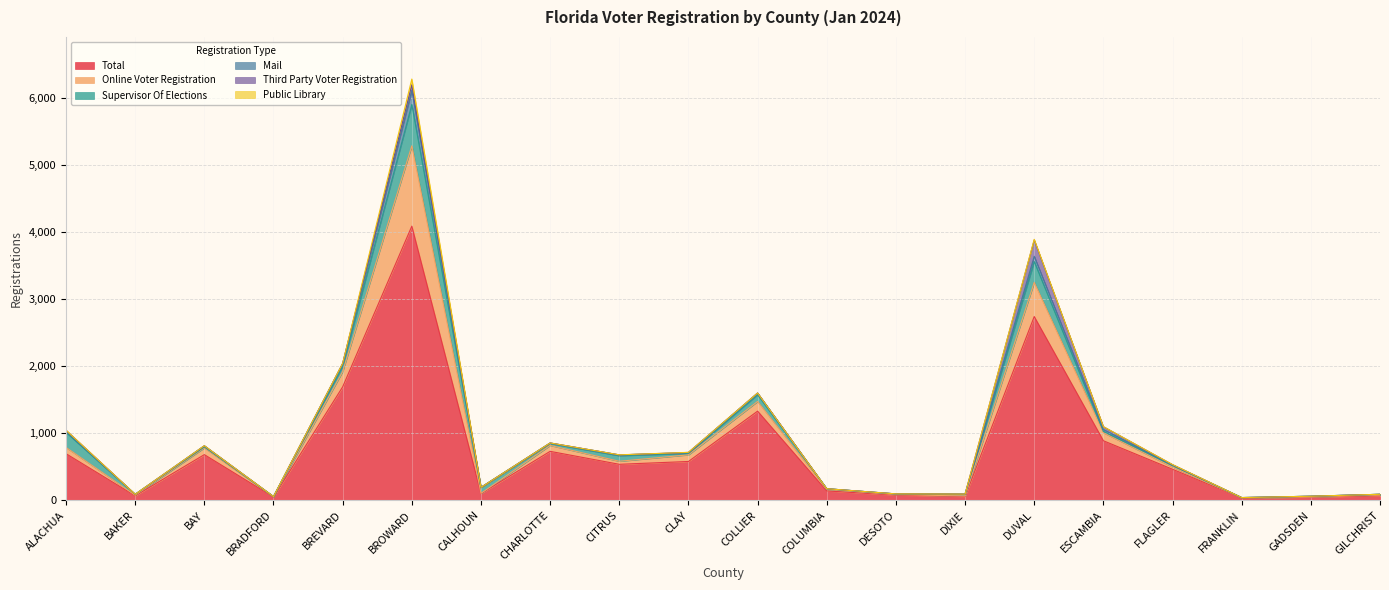

How many data points in Public Library are above 0?

9